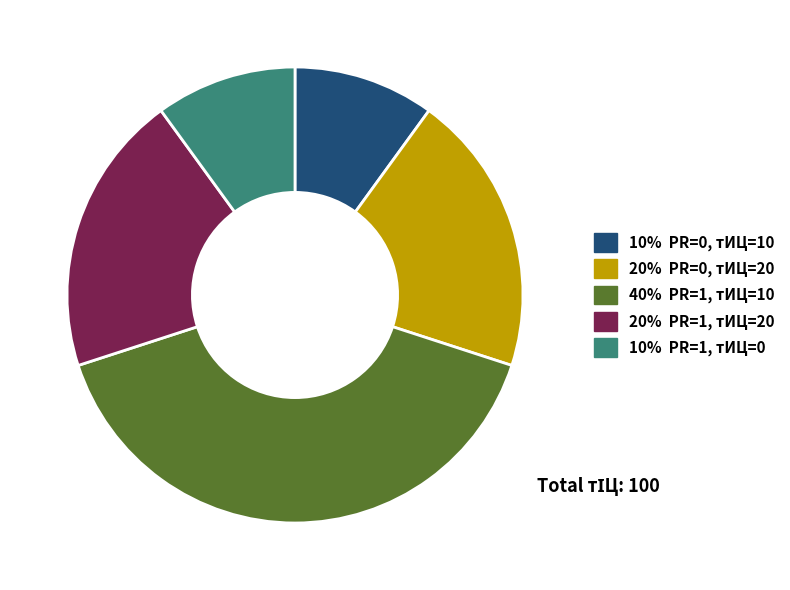

Does any single category account for the majority?

No